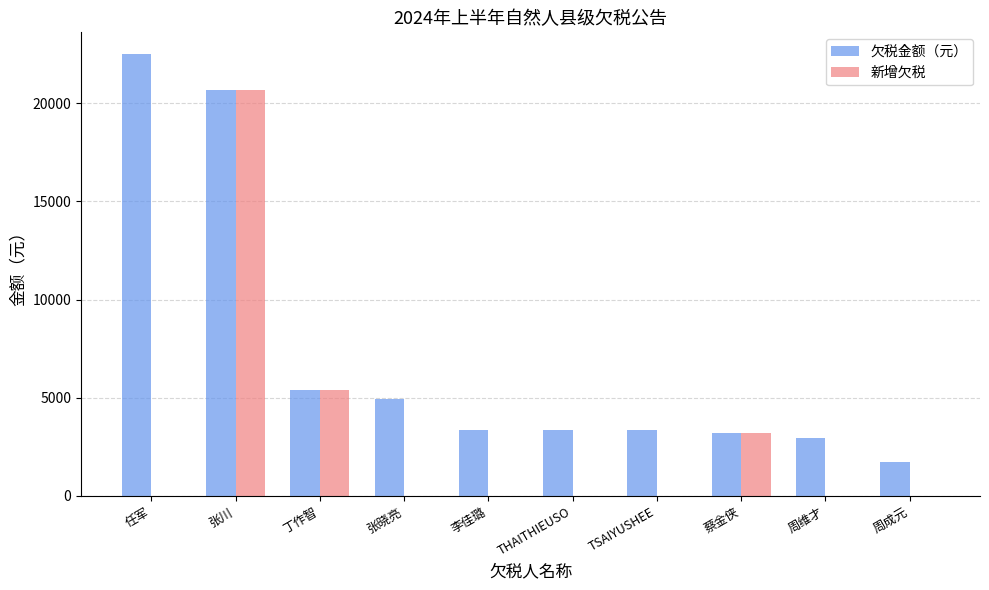

What are all the series names shown in the legend?

欠税金额（元）, 新增欠税